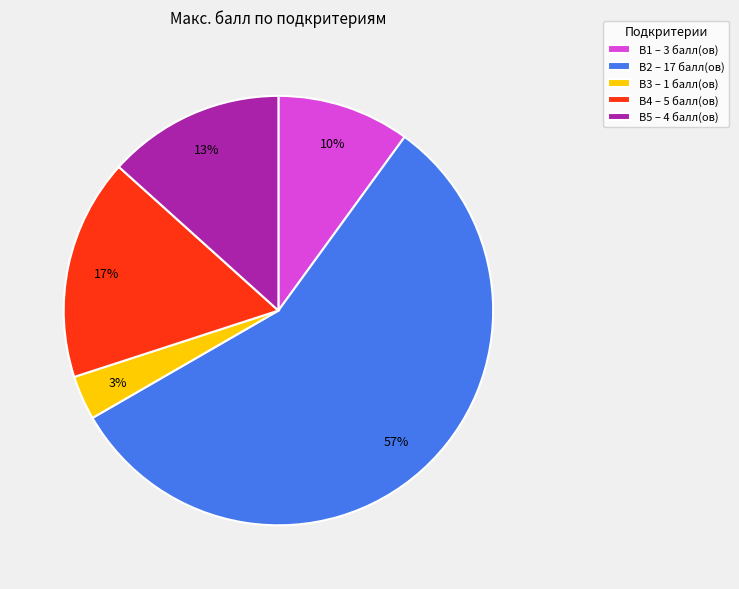

Does В3 account for over 50% of the chart?

No